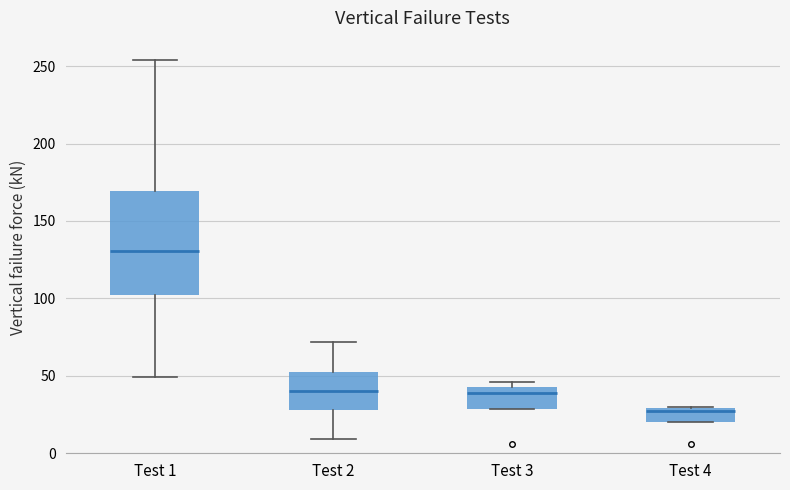

Reading left to right, transcribe this box plot: for each box, give where its median line is, the range the box spans, and where its two whiskers end, as read against the y-axis. The values are not printed on the chart, so give them approximately, as read against the axis.

Test 1: median 130, box 100 to 170, whiskers 50 to 255
Test 2: median 40, box 30 to 55, whiskers 10 to 70
Test 3: median 40, box 30 to 45, whiskers 30 to 45 (just above the box's upper edge)
Test 4: median 25, box 20 to 30, whiskers 20 to 30